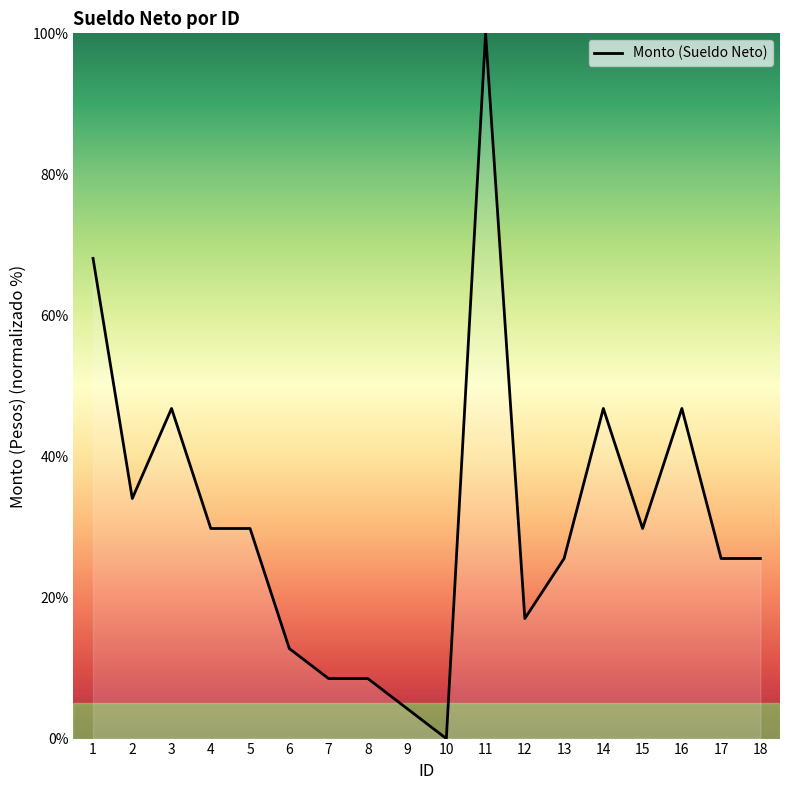

Reading left to right, transcribe all the data shown in this chart.

1=68.1	2=34.0	3=46.8	4=29.8	5=29.8	6=12.8	7=8.5	8=8.5	9=4.3	10=0.0	11=100.0	12=17.0	13=25.5	14=46.8	15=29.8	16=46.8	17=25.5	18=25.5